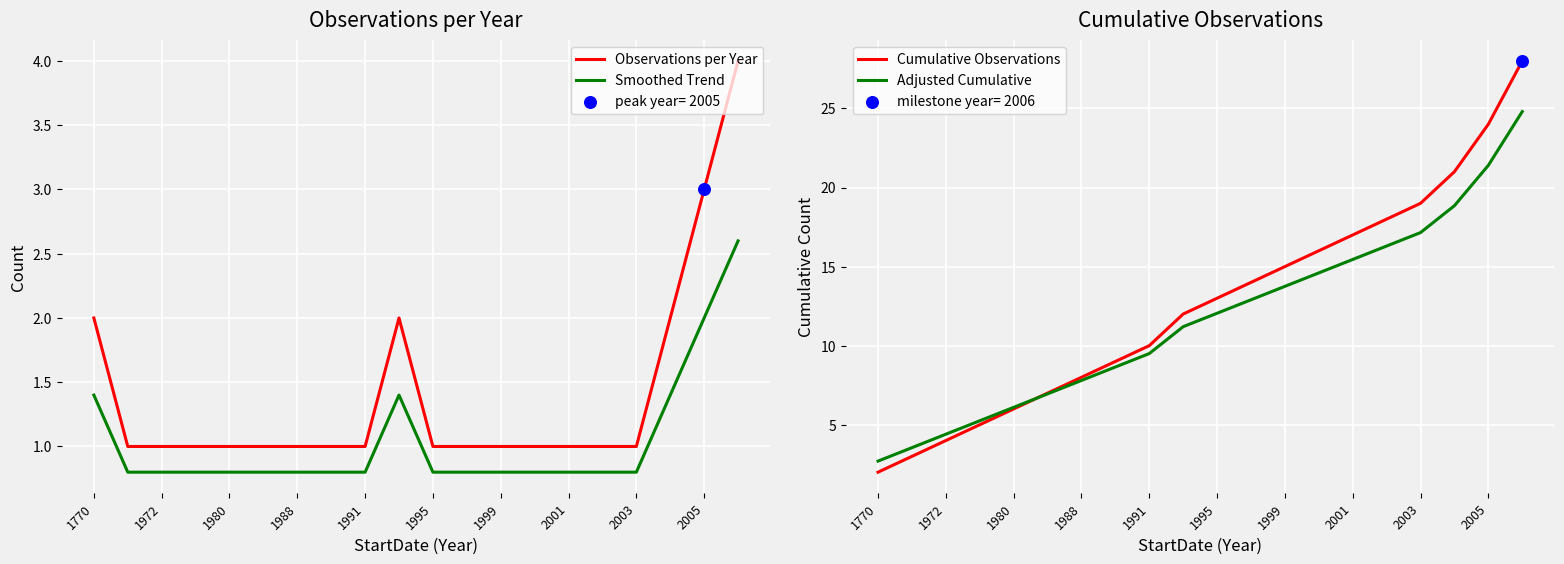

At how many categories does at least one series exceed 19?

3